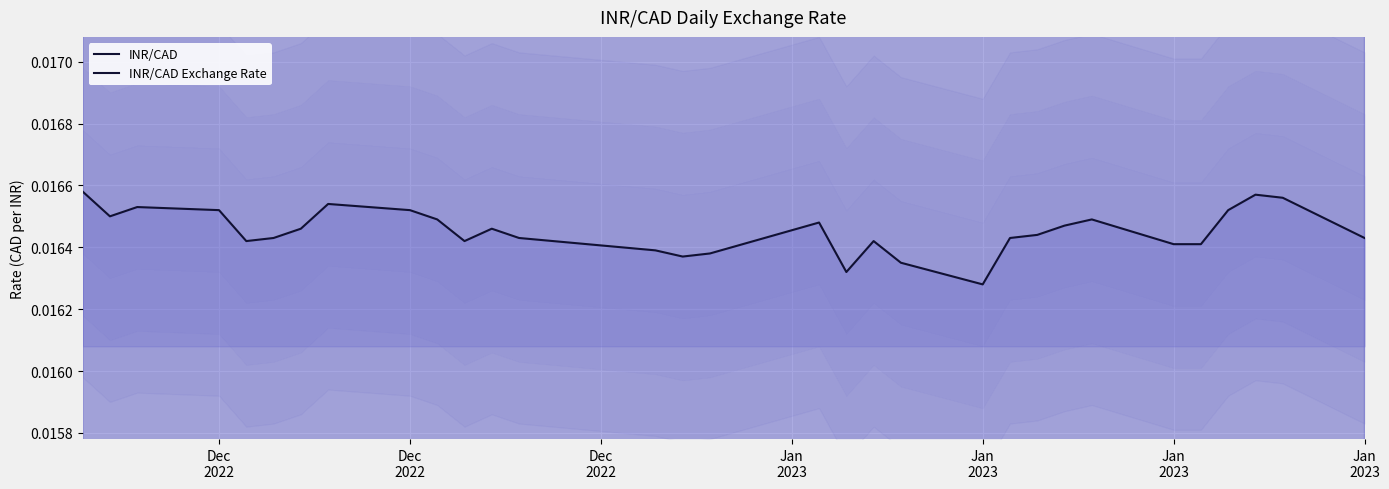

How many points are lower than both their immediate neighbors (excluding endpoints)?

6